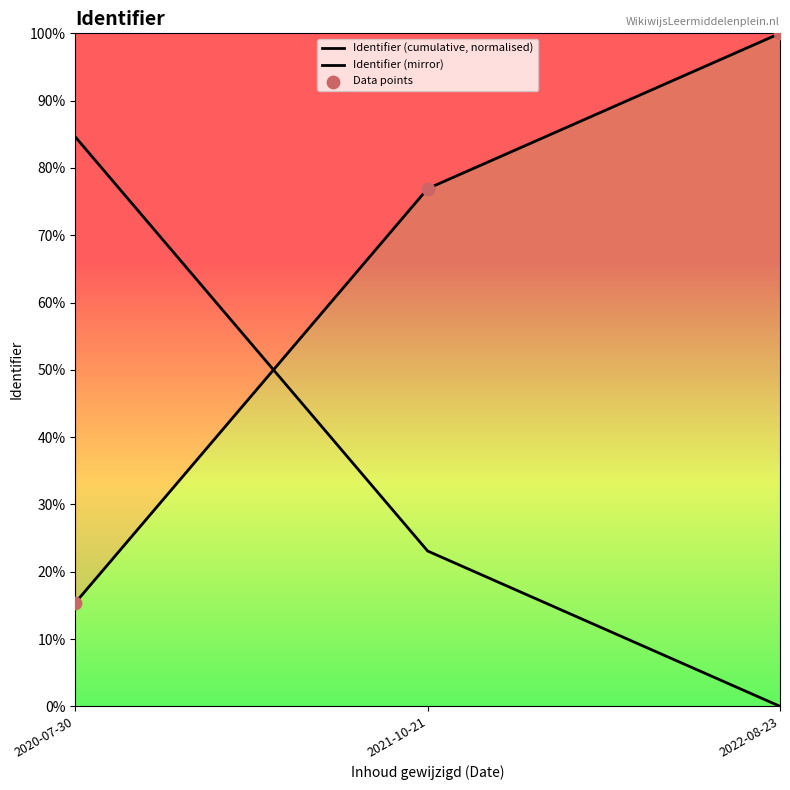

At which category is the sum across all series the highest?

2022-08-23